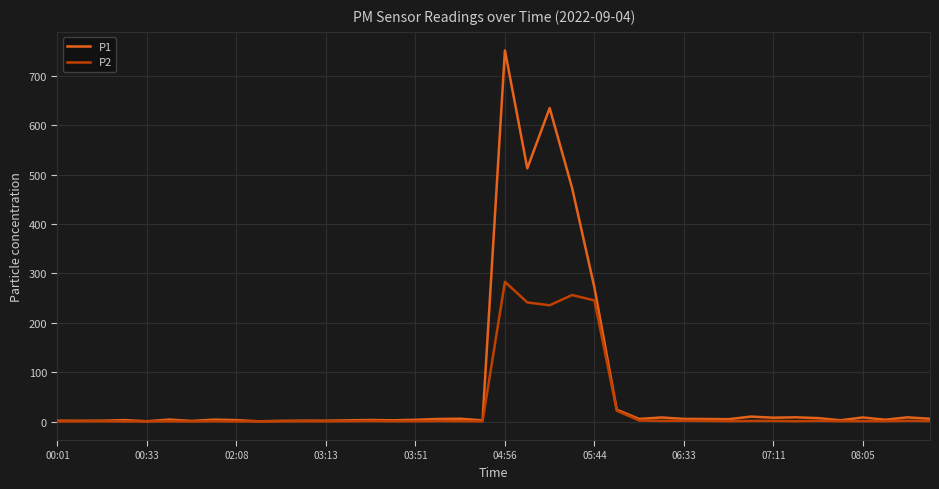

Rank the series by their average value, from highest to lowest.

P1, P2